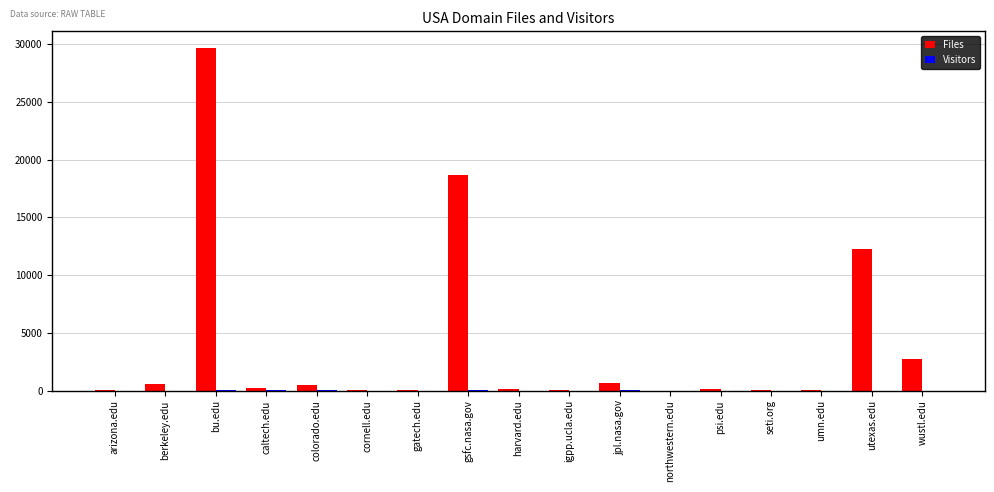

At which category is the sum across all series the highest?

bu.edu